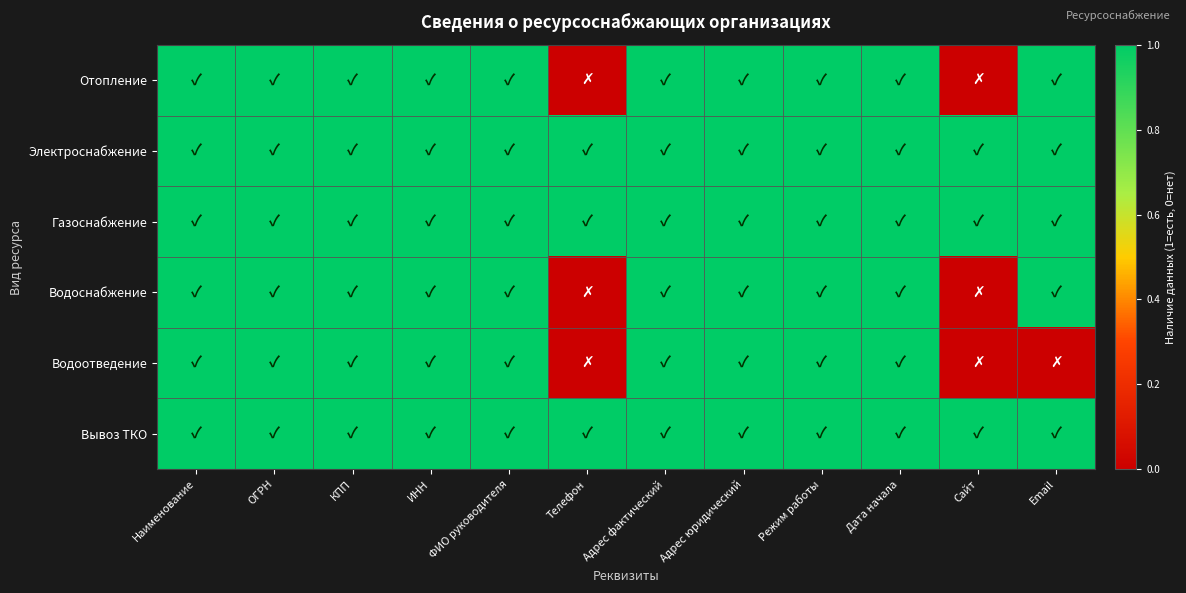

Which category has the lowest value across all series?

Телефон